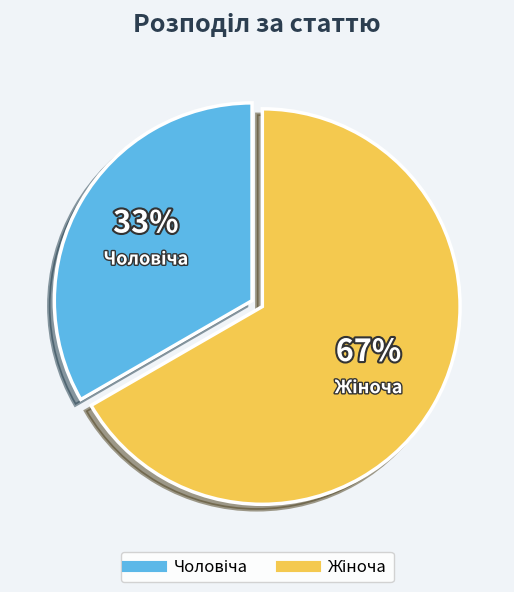

To the nearest percent, what is the average slice percentage?

50%